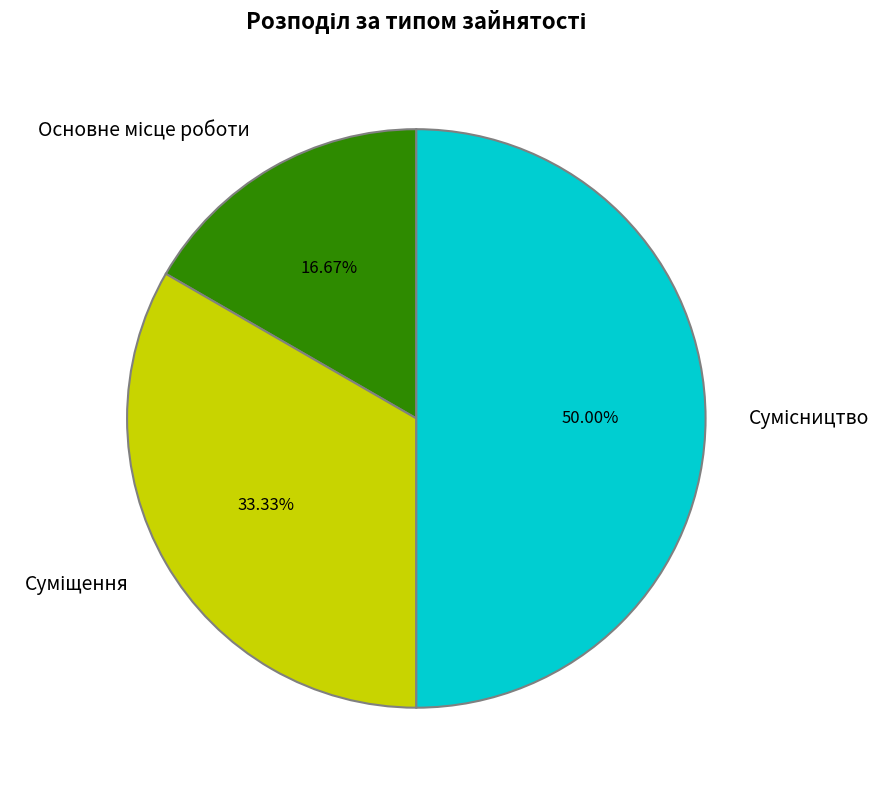

What is the largest slice in the pie chart?

Сумісництво